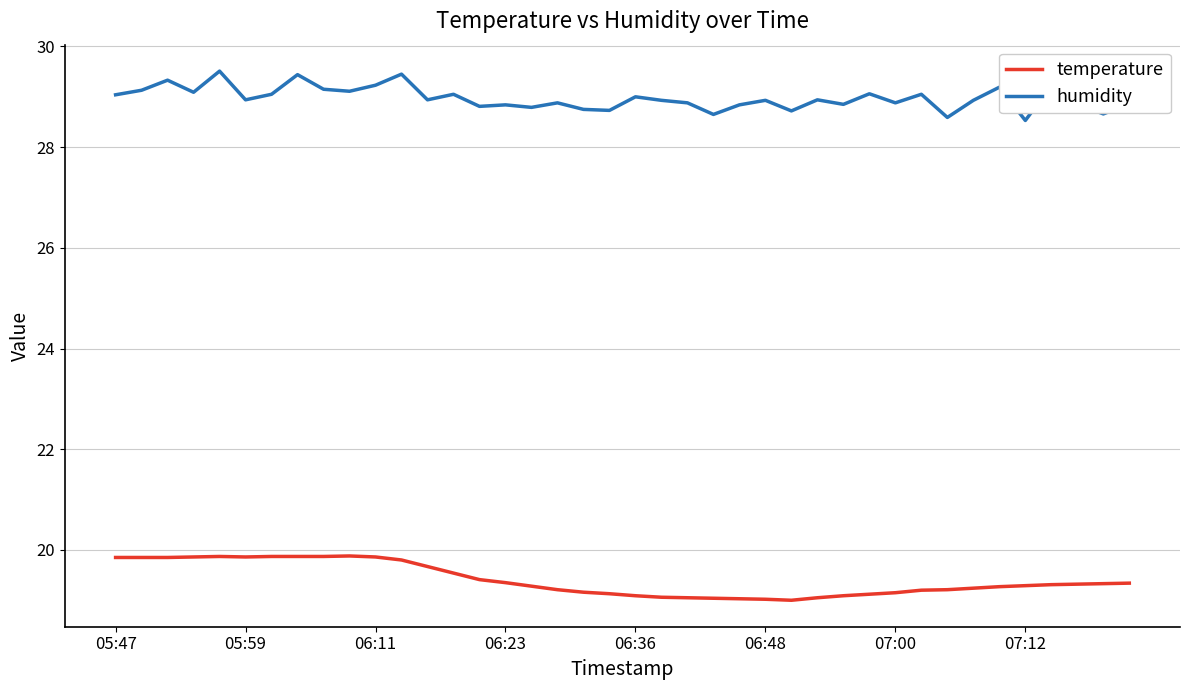

True or false: humidity and temperature intersect in this chart.

False